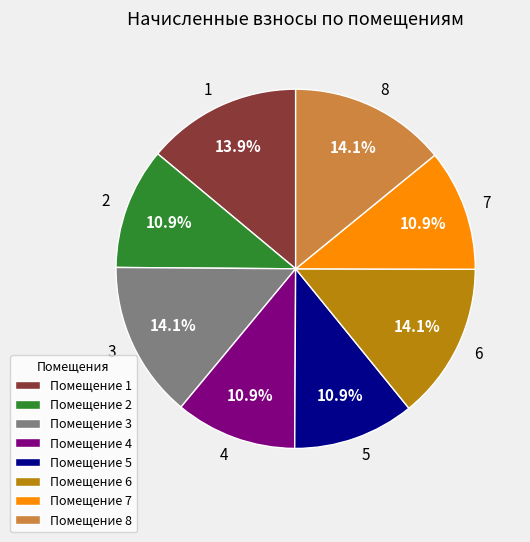

What percentage is the 1 slice, to the nearest percent?

14%